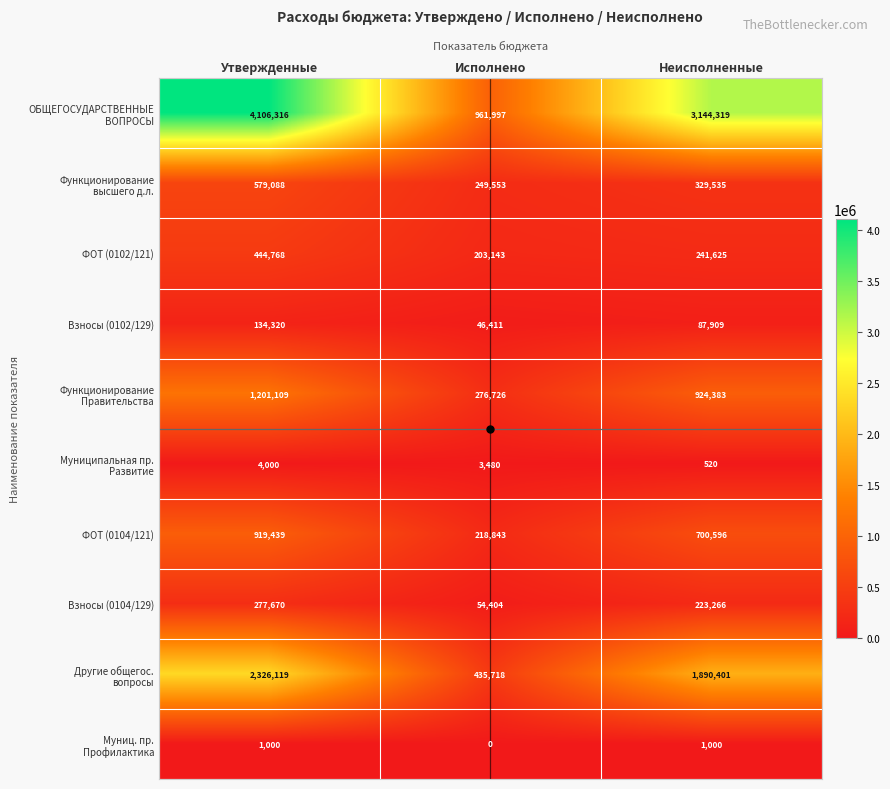

Which category has the highest value across all series?

Утвержденные